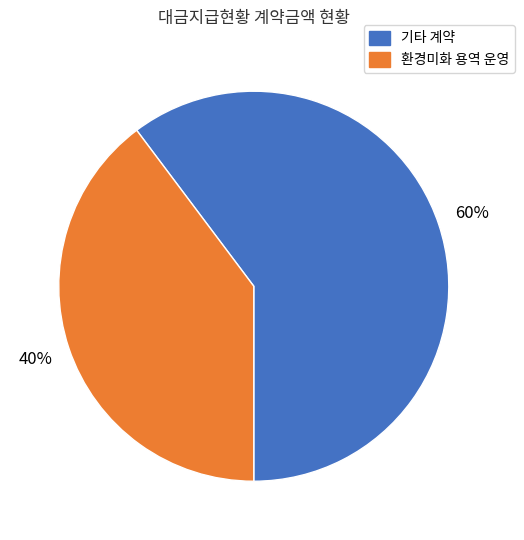

How many slices are in this pie chart?

2